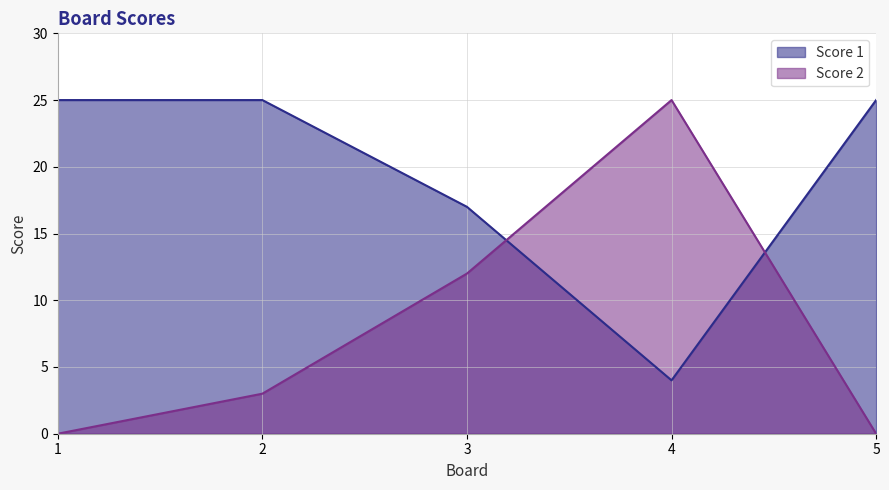

Rank the series by their average value, from highest to lowest.

Score 1, Score 2